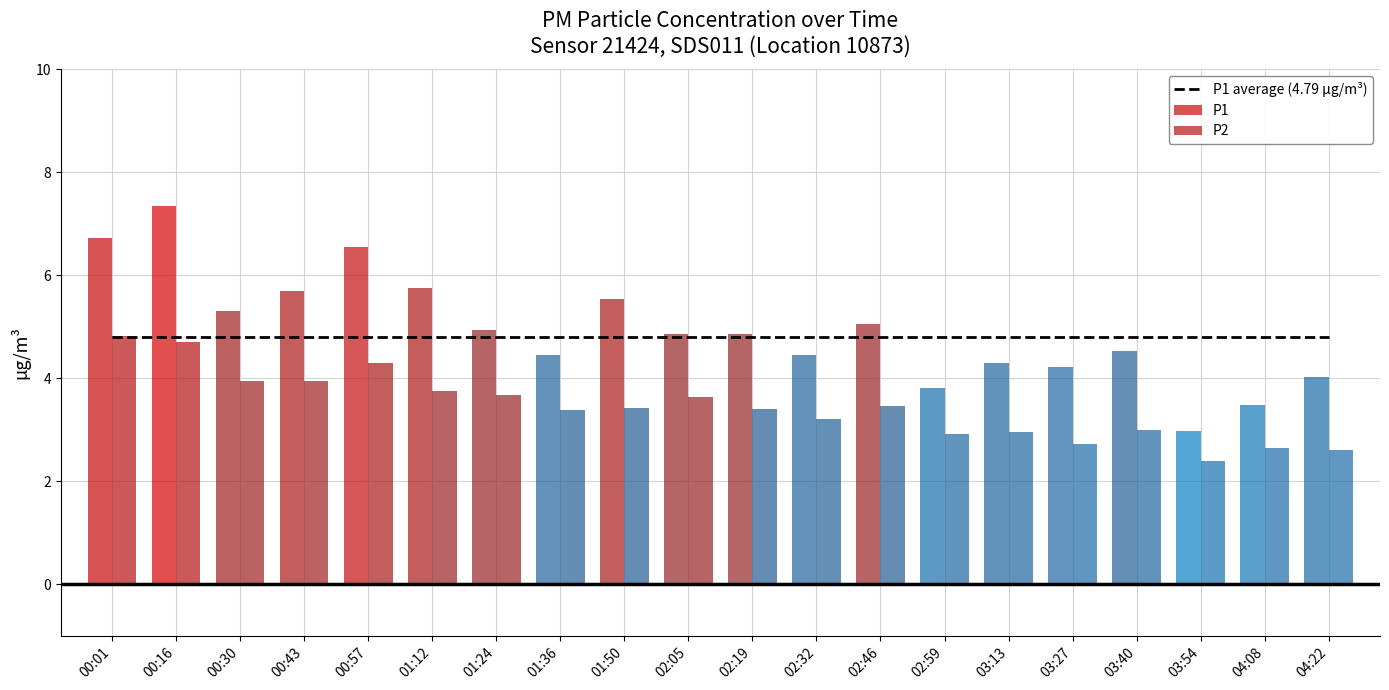

Reading left to right, transcribe all the data shown in this chart.

P1: 6.7	7.3	5.3	5.7	6.5	5.8	4.9	4.5	5.5	4.8	4.8	4.5	5.0	3.8	4.3	4.2	4.5	3.0	3.5	4.0
P2: 4.8	4.7	4.0	4.0	4.3	3.8	3.7	3.4	3.4	3.6	3.4	3.2	3.5	2.9	3.0	2.7	3.0	2.4	2.6	2.6